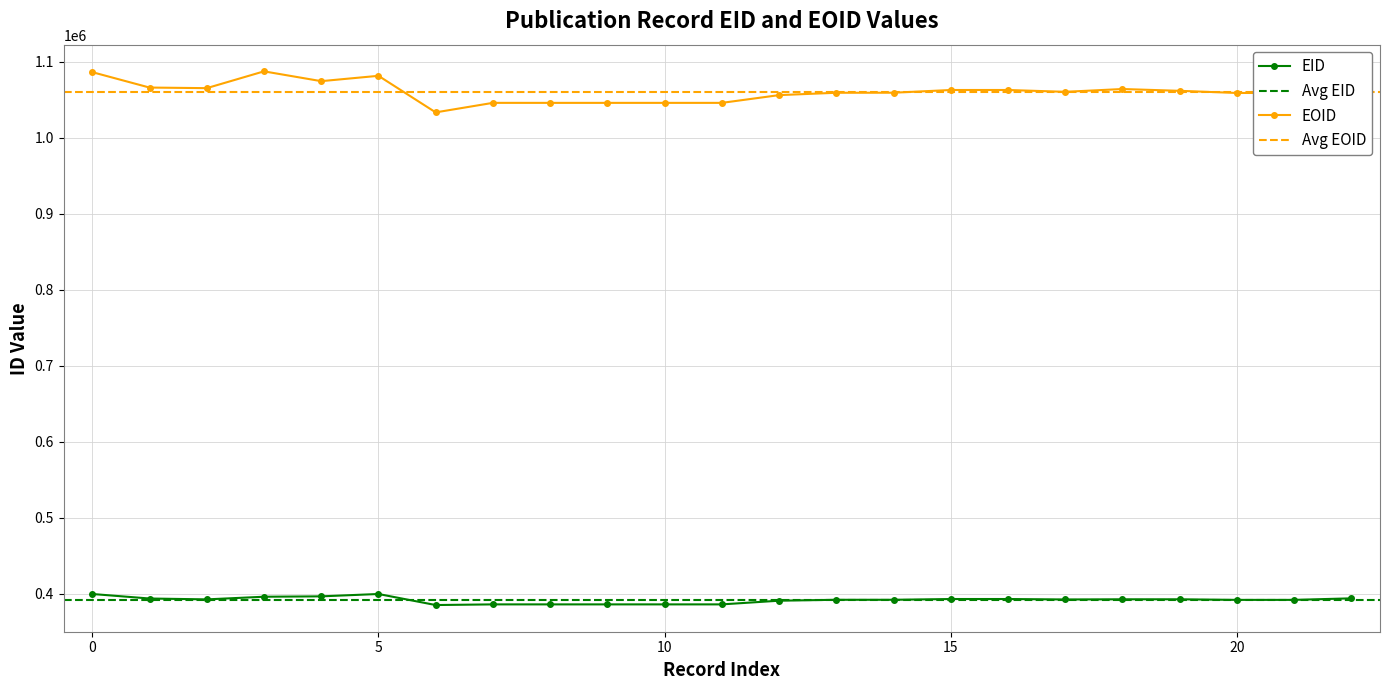

What is the highest value of the EID series?

399621